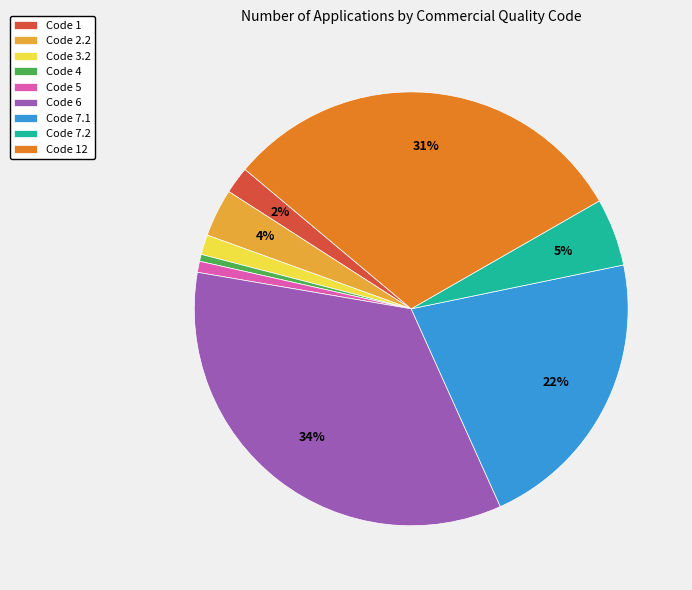

Does Code 12 account for over 50% of the chart?

No